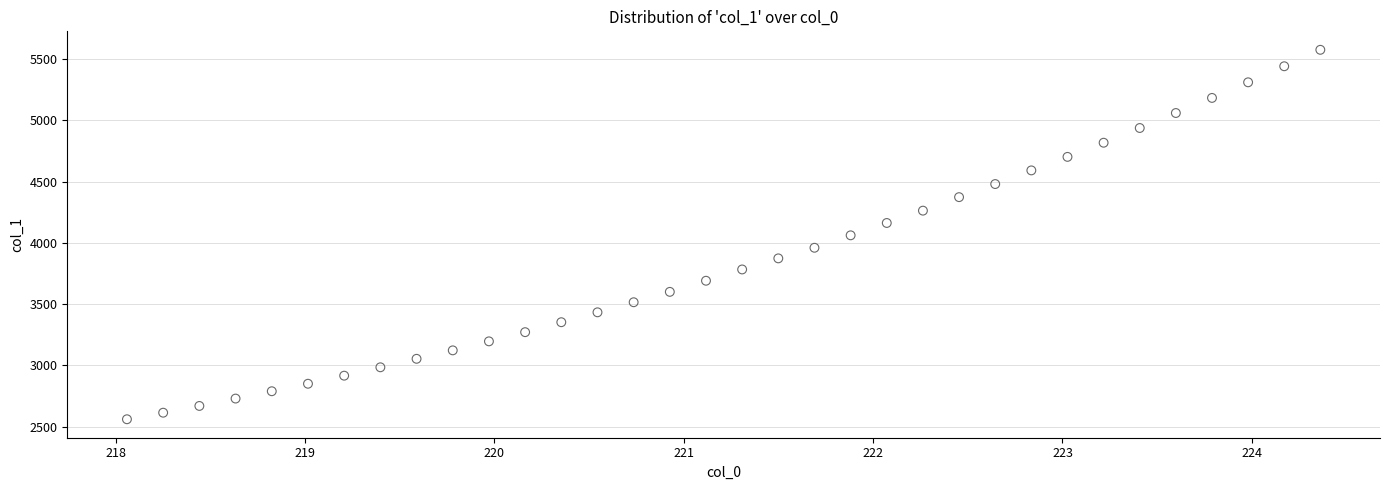

What is the range of Y values (max minus min)?

3013.9